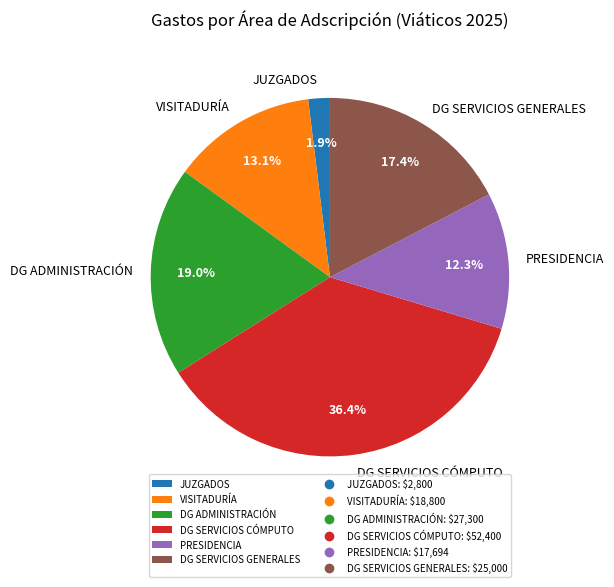

Is JUZGADOS the majority of the pie?

No